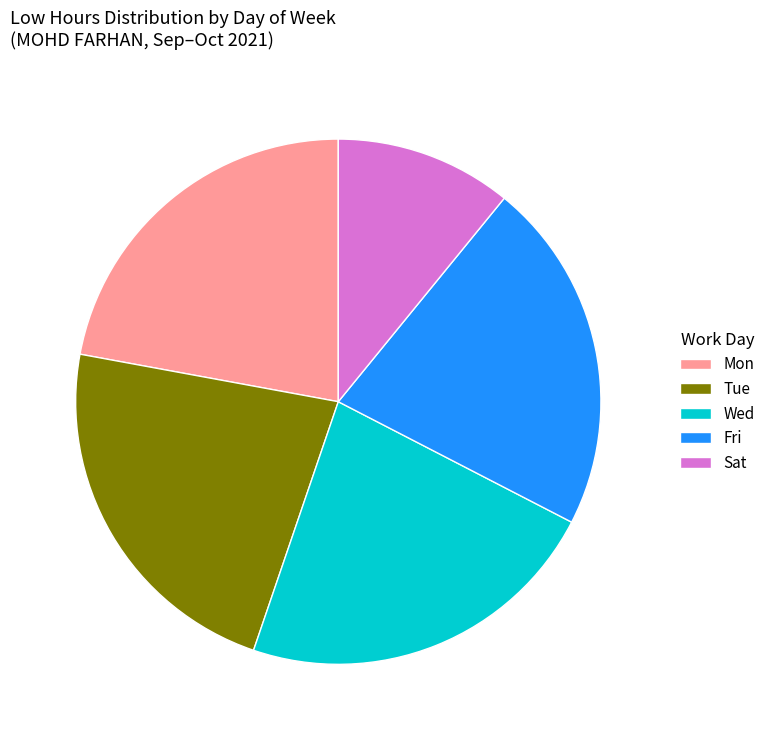

How many slices are in this pie chart?

5